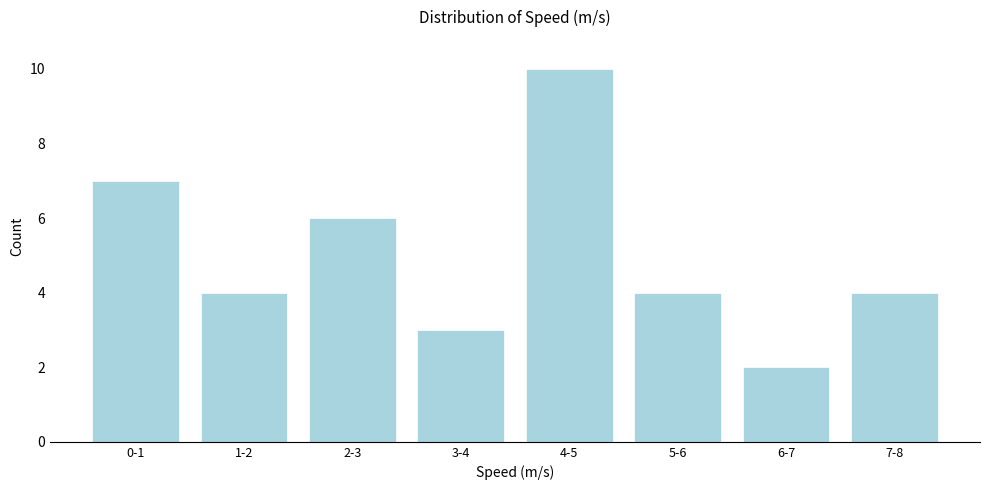

Reading left to right, what are all the values shown in this chart?

0-1=7	1-2=4	2-3=6	3-4=3	4-5=10	5-6=4	6-7=2	7-8=4